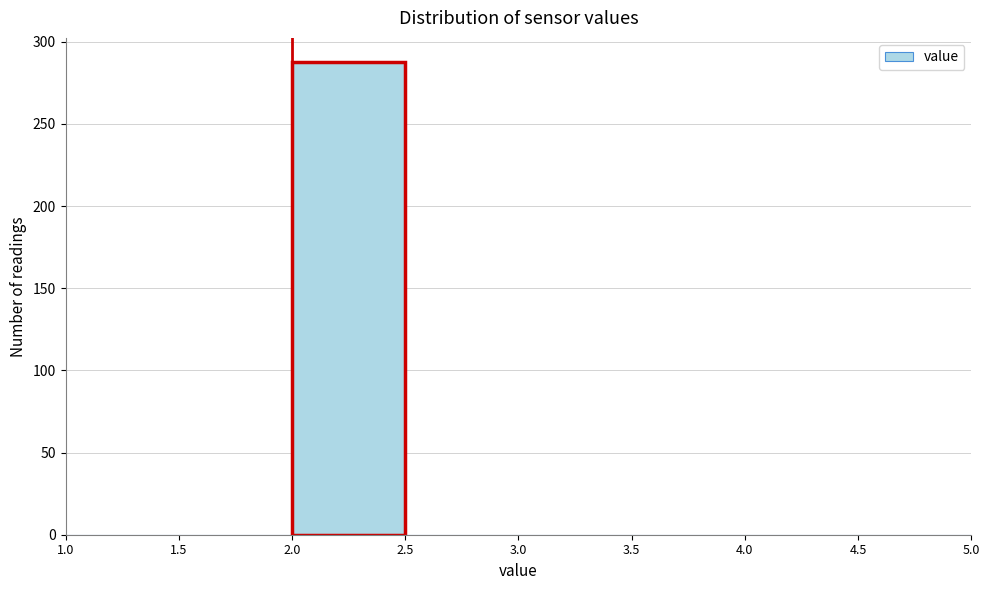

Reading left to right, list every bar in this chart as the range it spans on the x-axis followed by its height. The values are not printed on the chart, so give them approximately, as read against the axis.

1.0 to 1.5: 0
1.5 to 2.0: 0
2.0 to 2.5: 290
2.5 to 3.0: 0
3.0 to 3.5: 0
3.5 to 4.0: 0
4.0 to 4.5: 0
4.5 to 5.0: 0